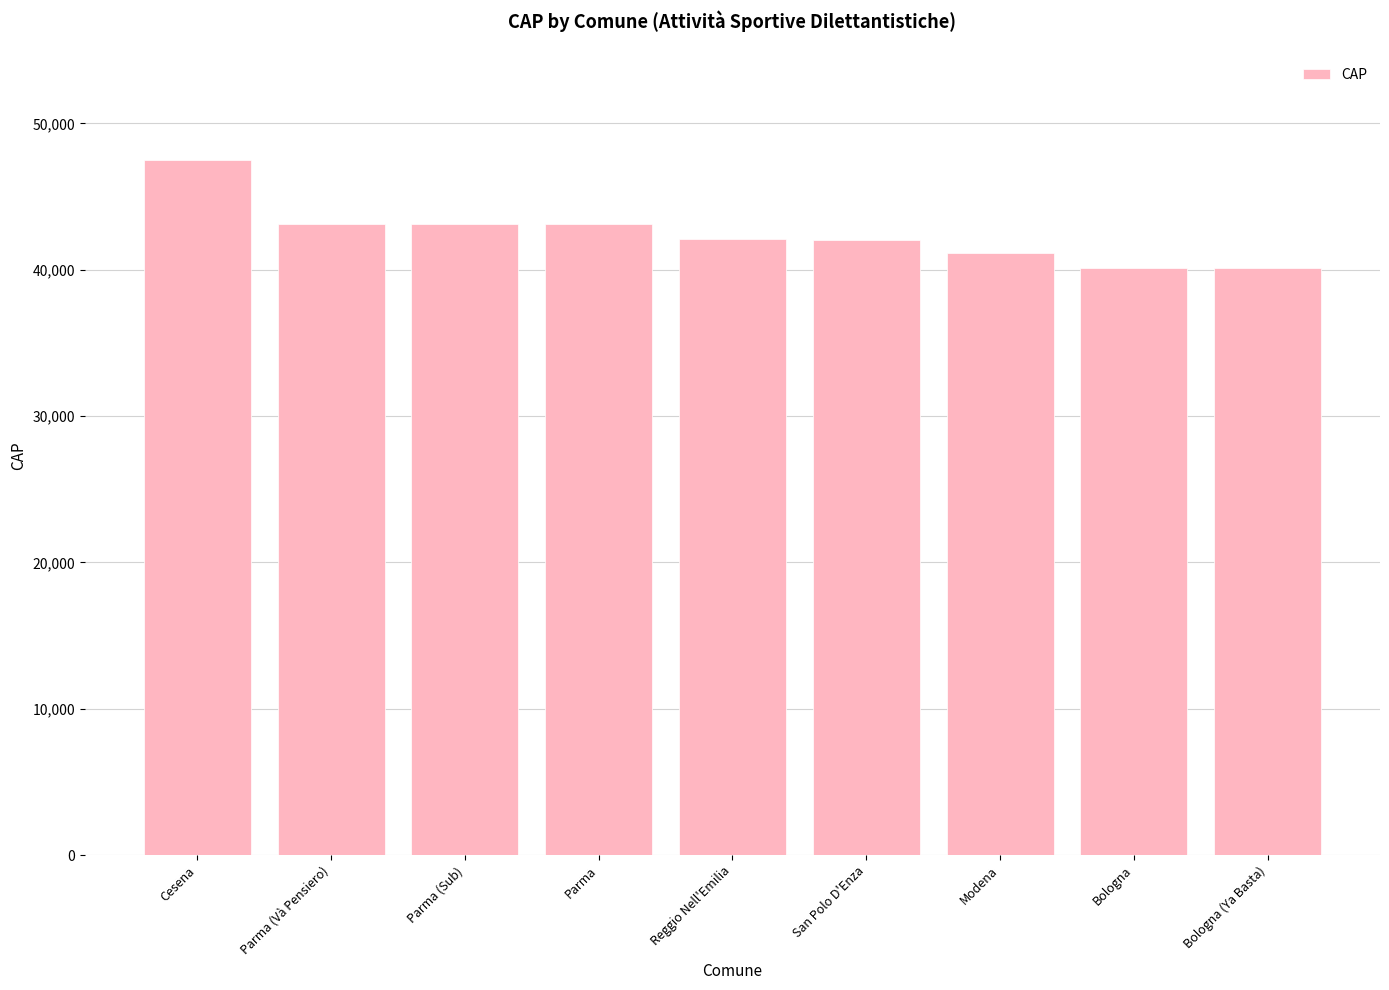

True or false: the data shows 59461 at Reggio Nell'Emilia.

False